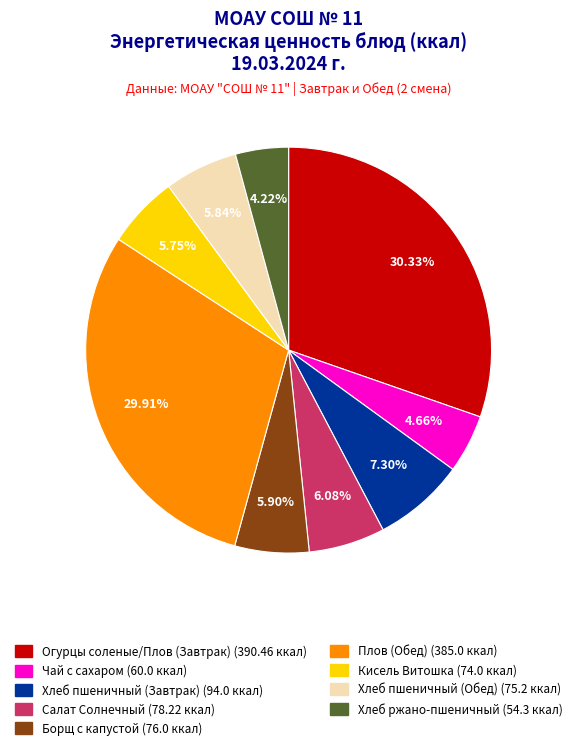

What portion of the pie excludes Хлеб пшеничный (Обед)?

94.2%